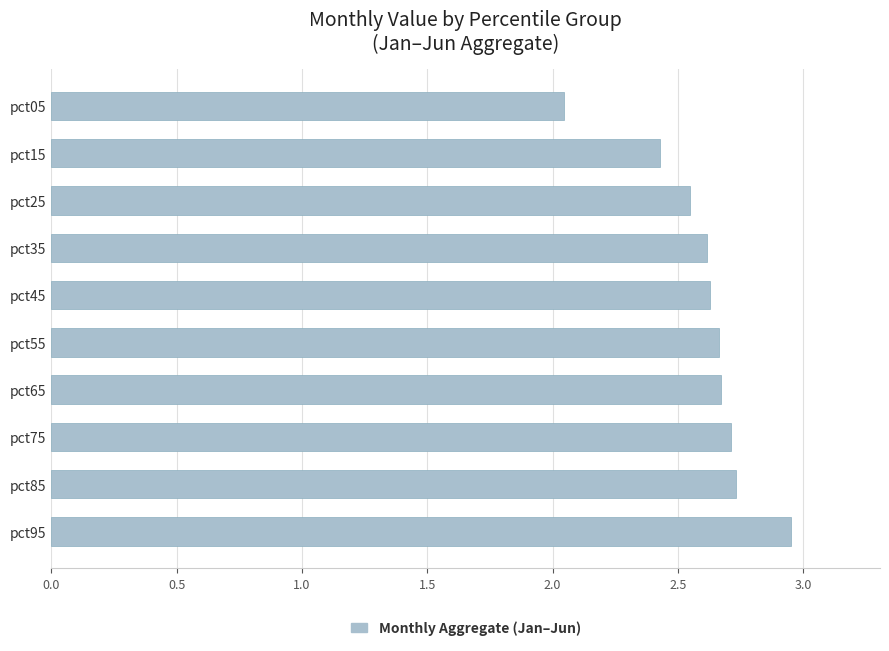

Is it true that the value at pct15 is 2.4?

True